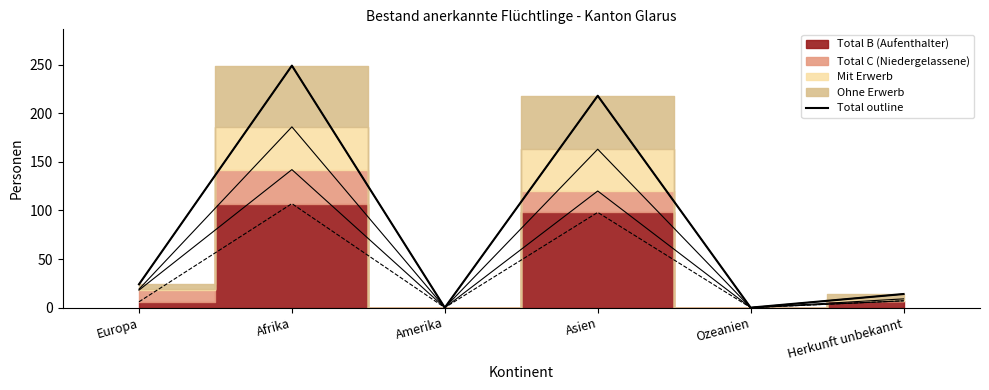

What is the sum of the values at Europa and Asien?

242